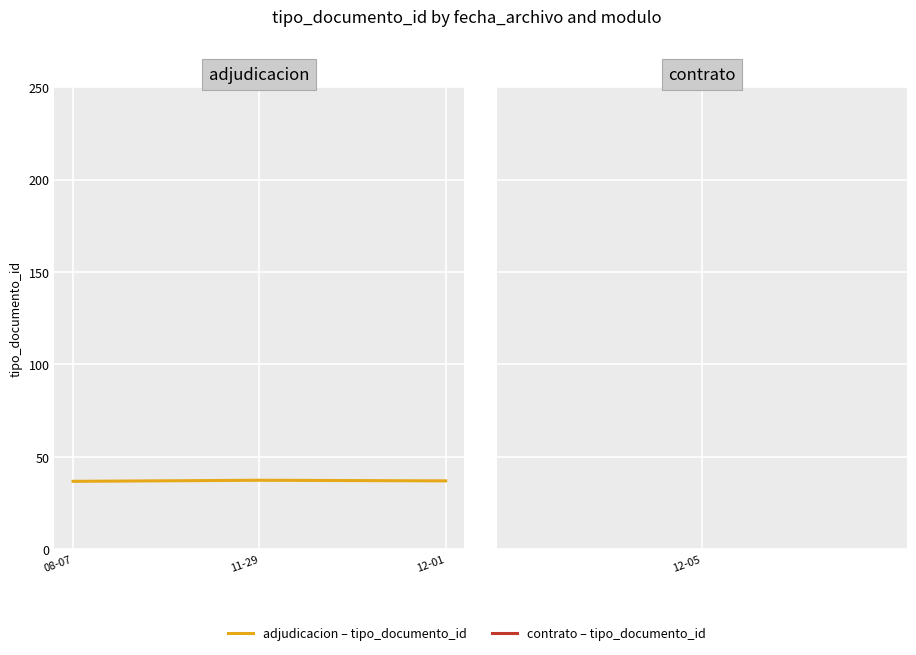

How many categories are shown in the chart?

3